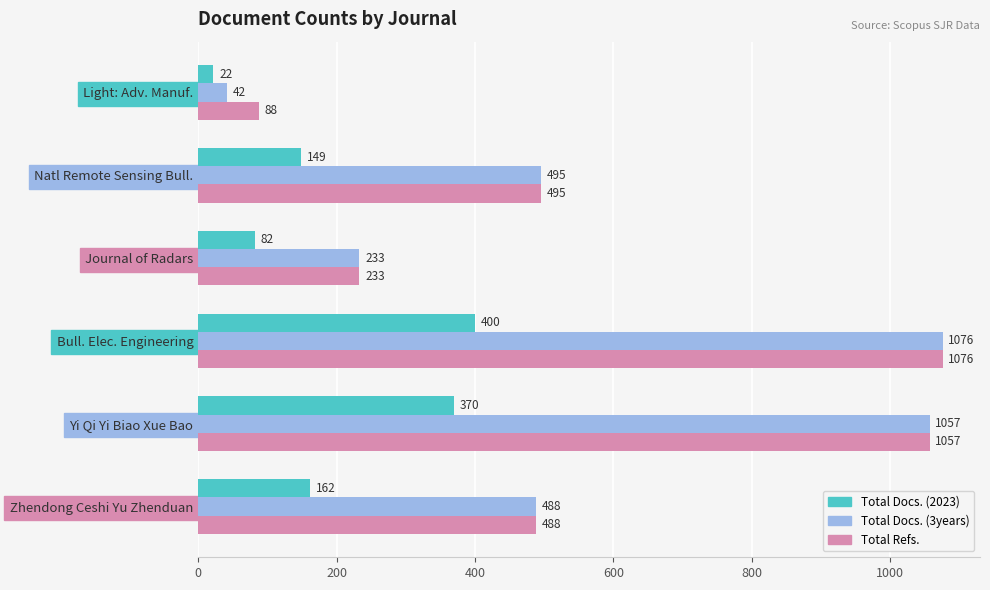

List the labels in order of Total Docs. (2023) value, smallest first.

Light: Adv. Manuf., Journal of Radars, Natl Remote Sensing Bull., Zhendong Ceshi Yu Zhenduan, Yi Qi Yi Biao Xue Bao, Bull. Elec. Engineering